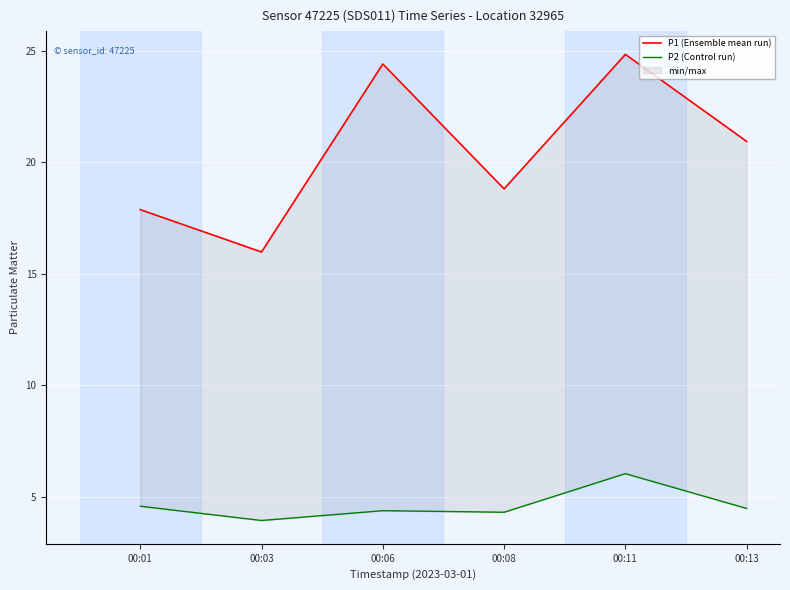

At which label does P2 (Control run) reach its minimum?

00:03